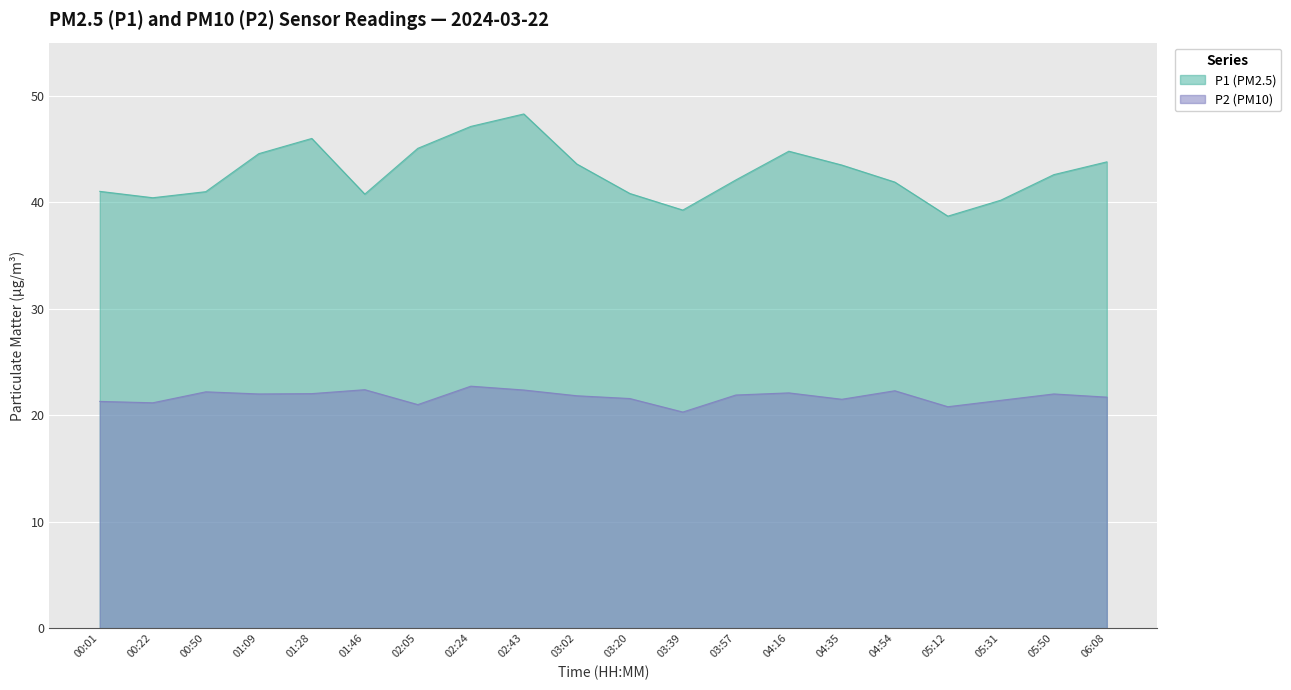

At which category is the sum across all series the highest?

02:43